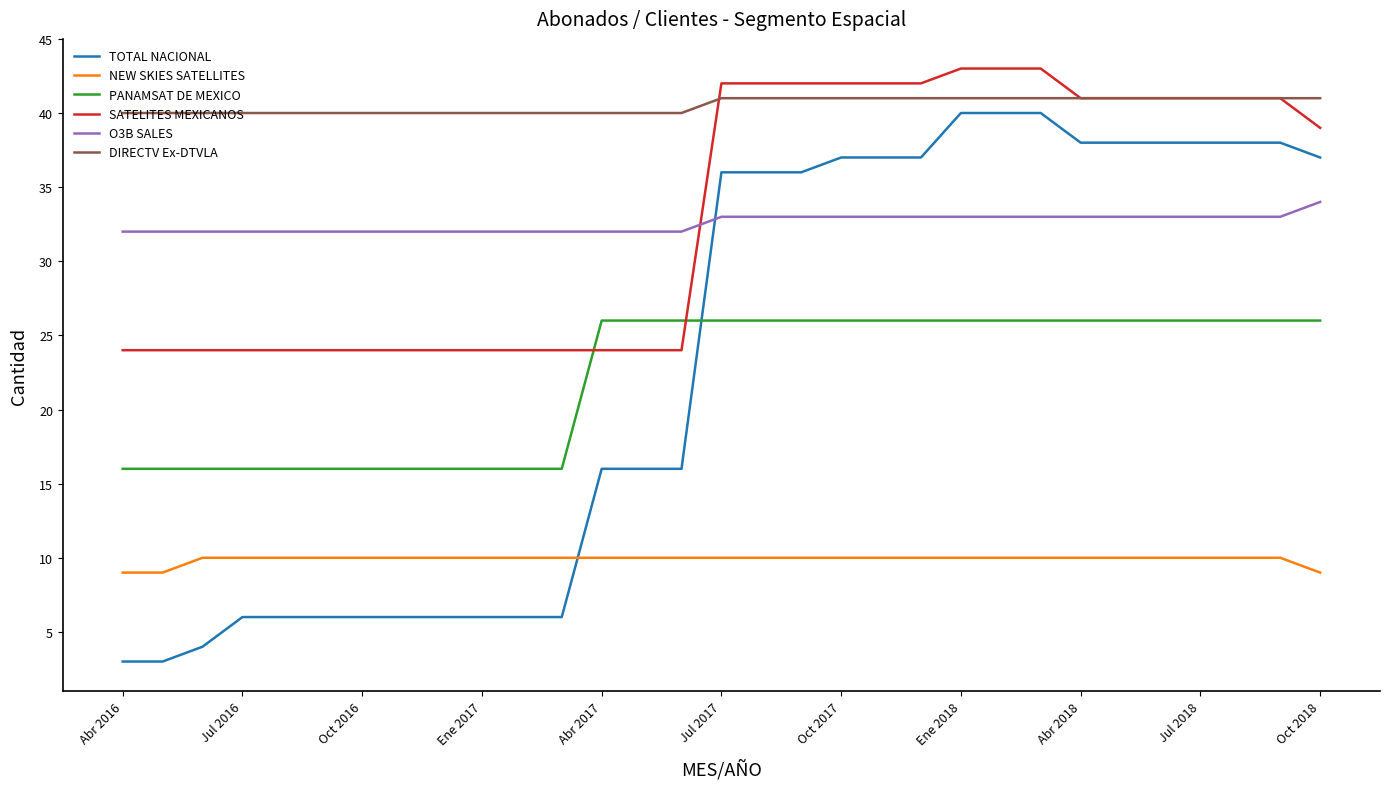

Which series has the widest spread of values?

TOTAL NACIONAL